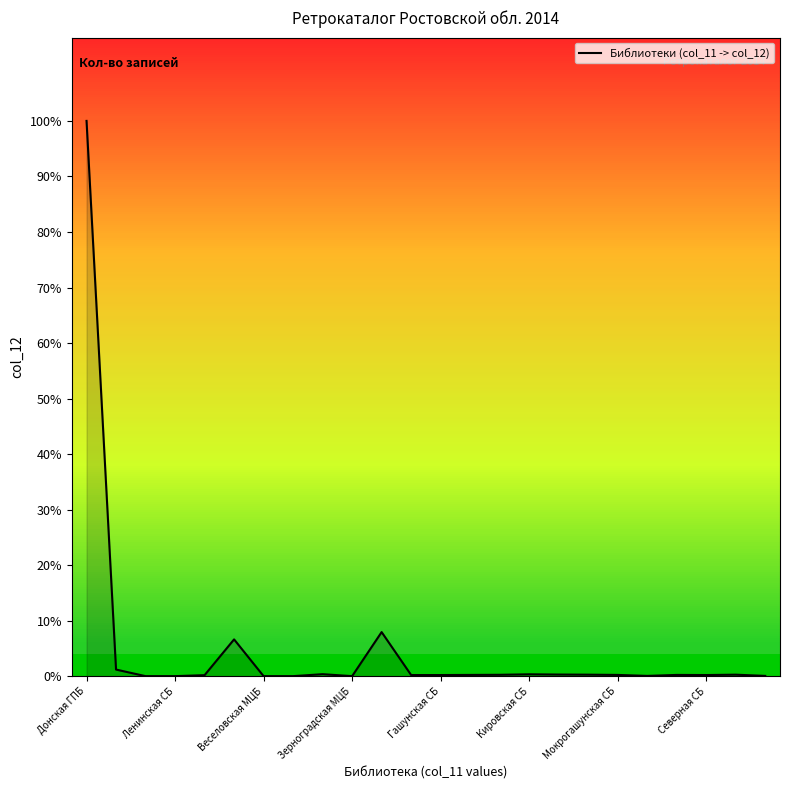

Does the chart display data point markers on the line(s)?

No